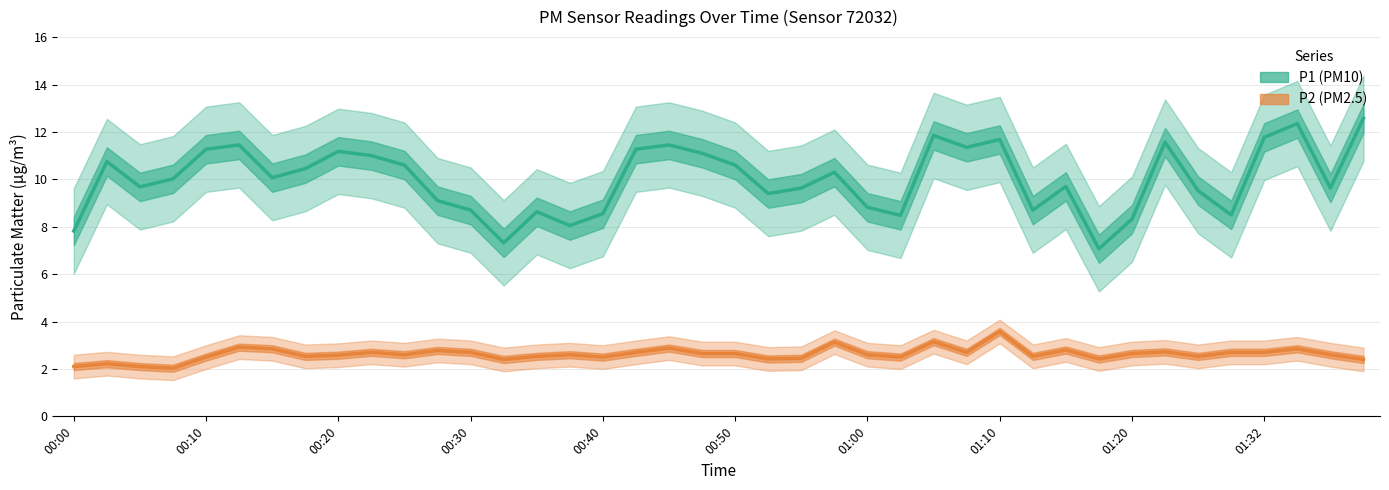

True or false: P1 (PM10) and P2 (PM2.5) cross at least once.

False